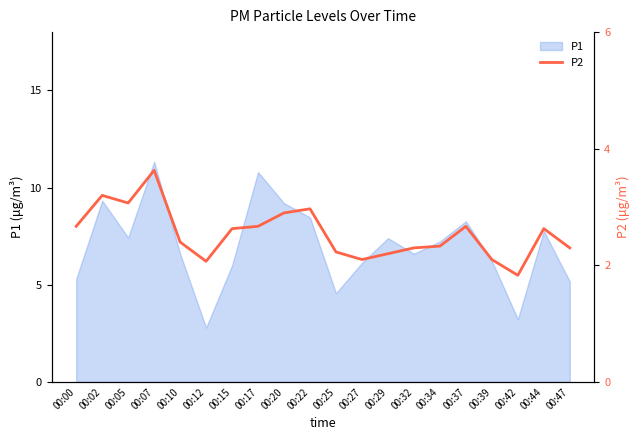

True or false: P1 has a value of 11.3 at 00:07.

True